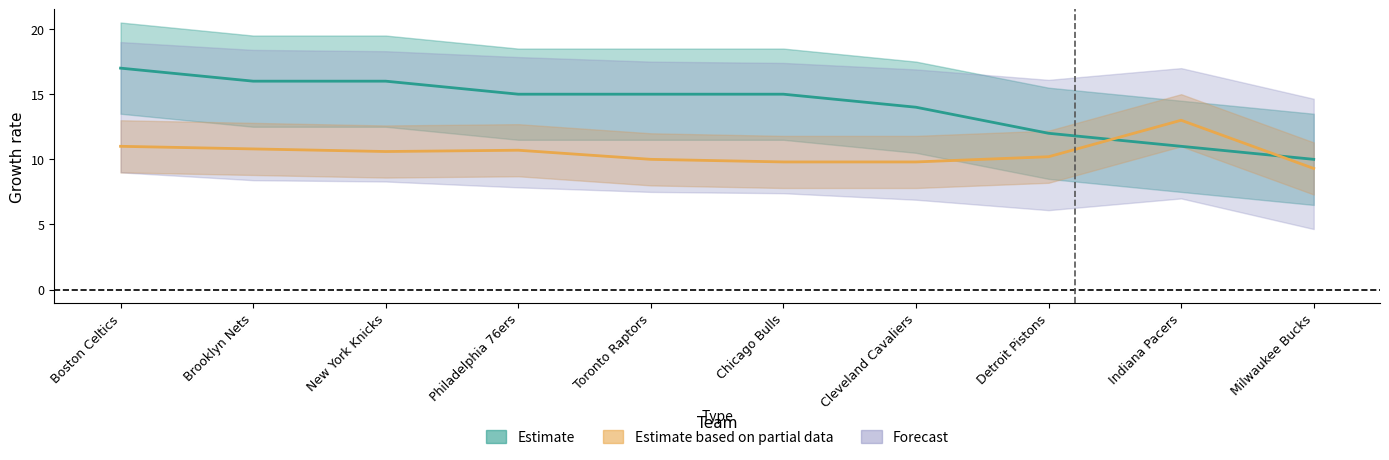

The value of Wins at New York Knicks is 16.0. True or false?

True